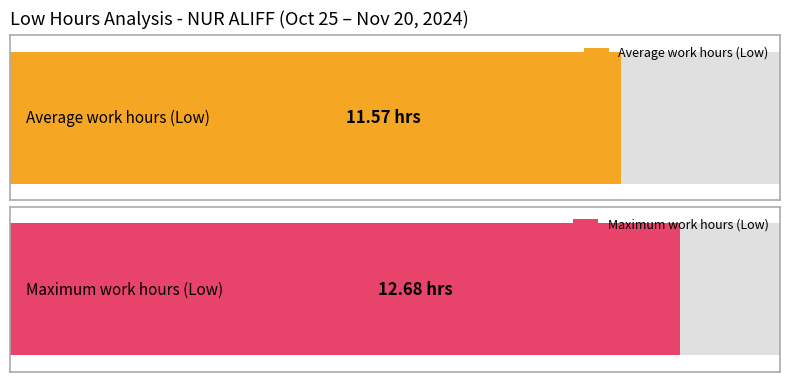

The value of Low (Hours) at 8-Fri is 21.4. True or false?

False